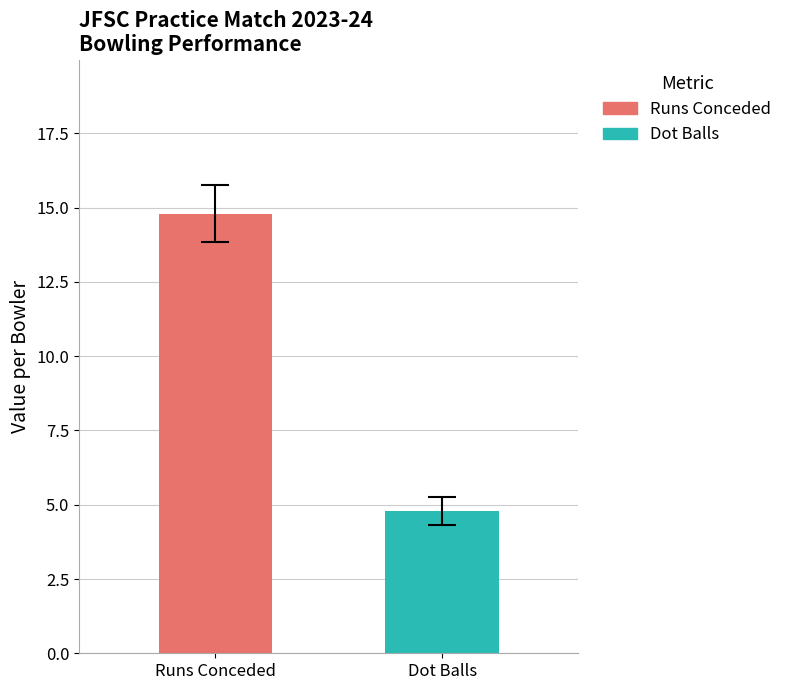

What is the highest value of the Dot Balls series?

4.8